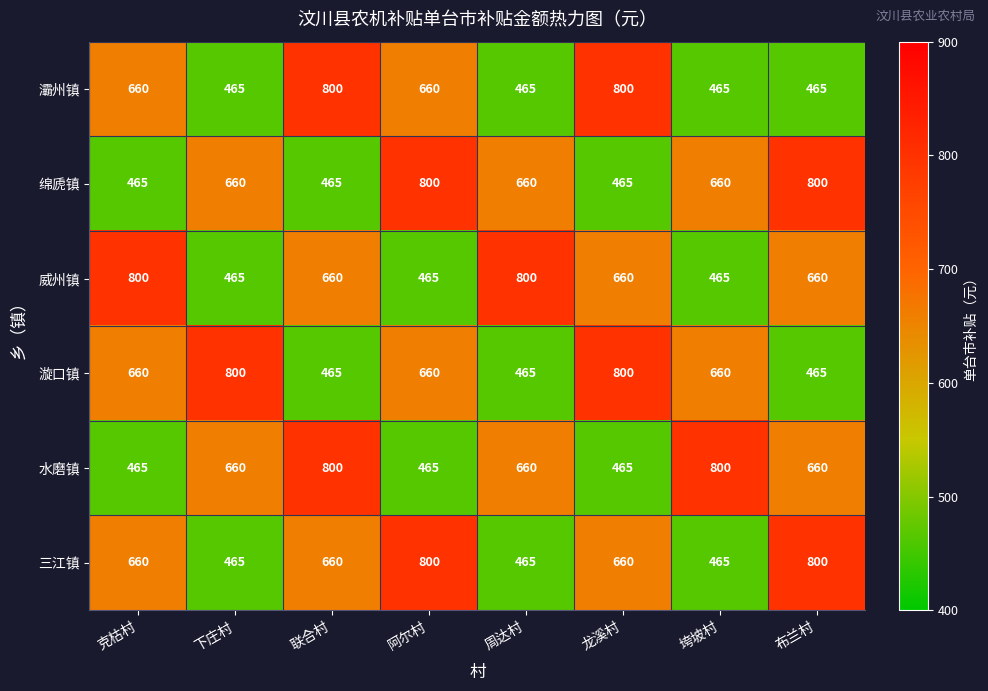

What is the difference between the highest and lowest values at 龙溪村?

335